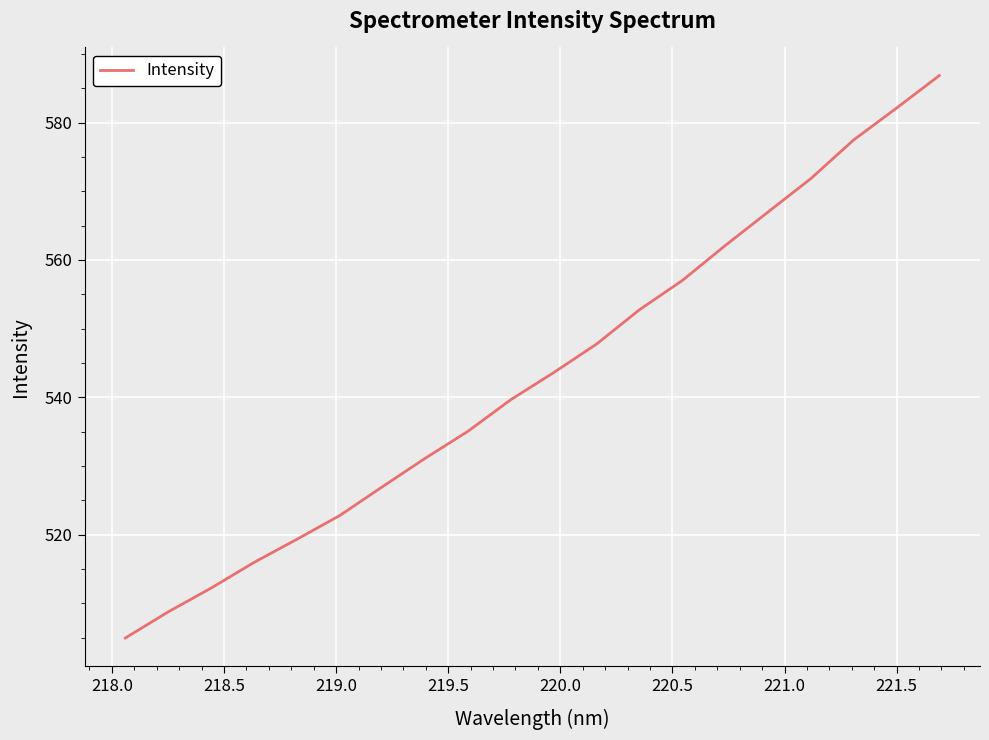

What is the difference between the maximum and minimum values?

81.9